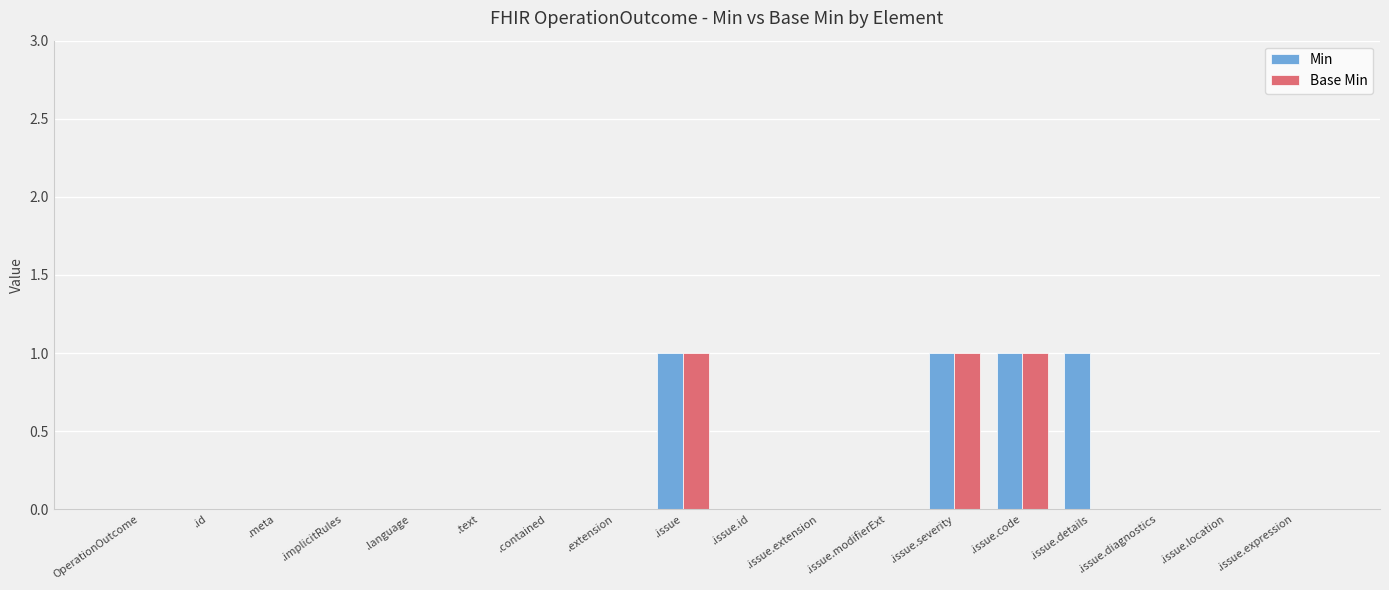

Count the Base Min values in the range 0 to 1.

18